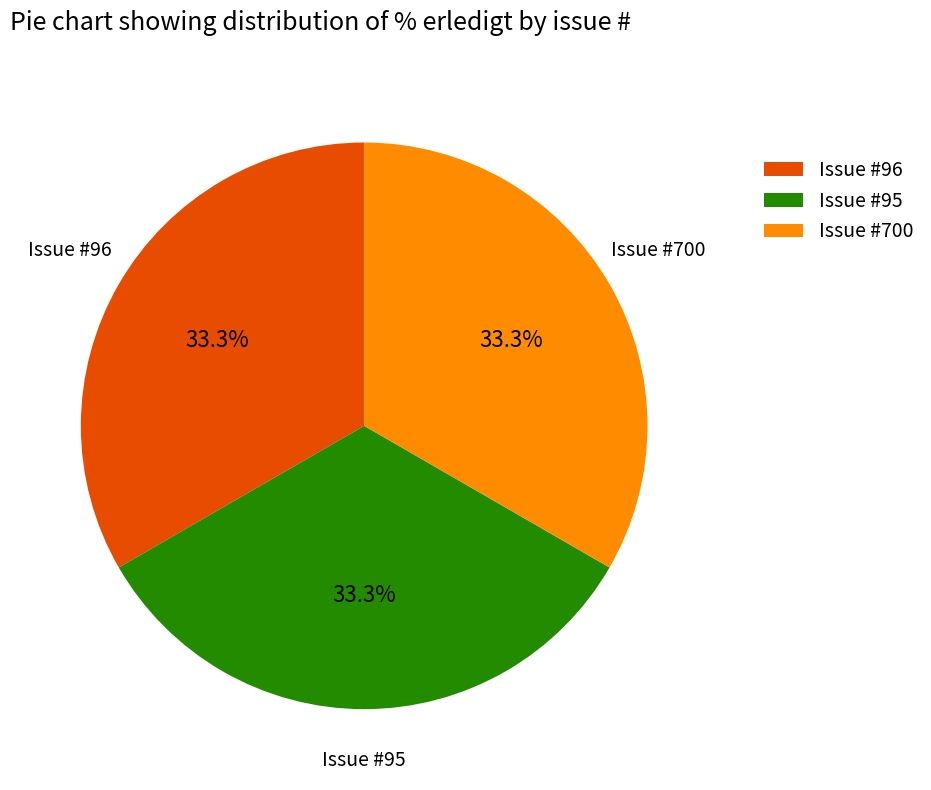

To the nearest percent, what is the average slice percentage?

33%